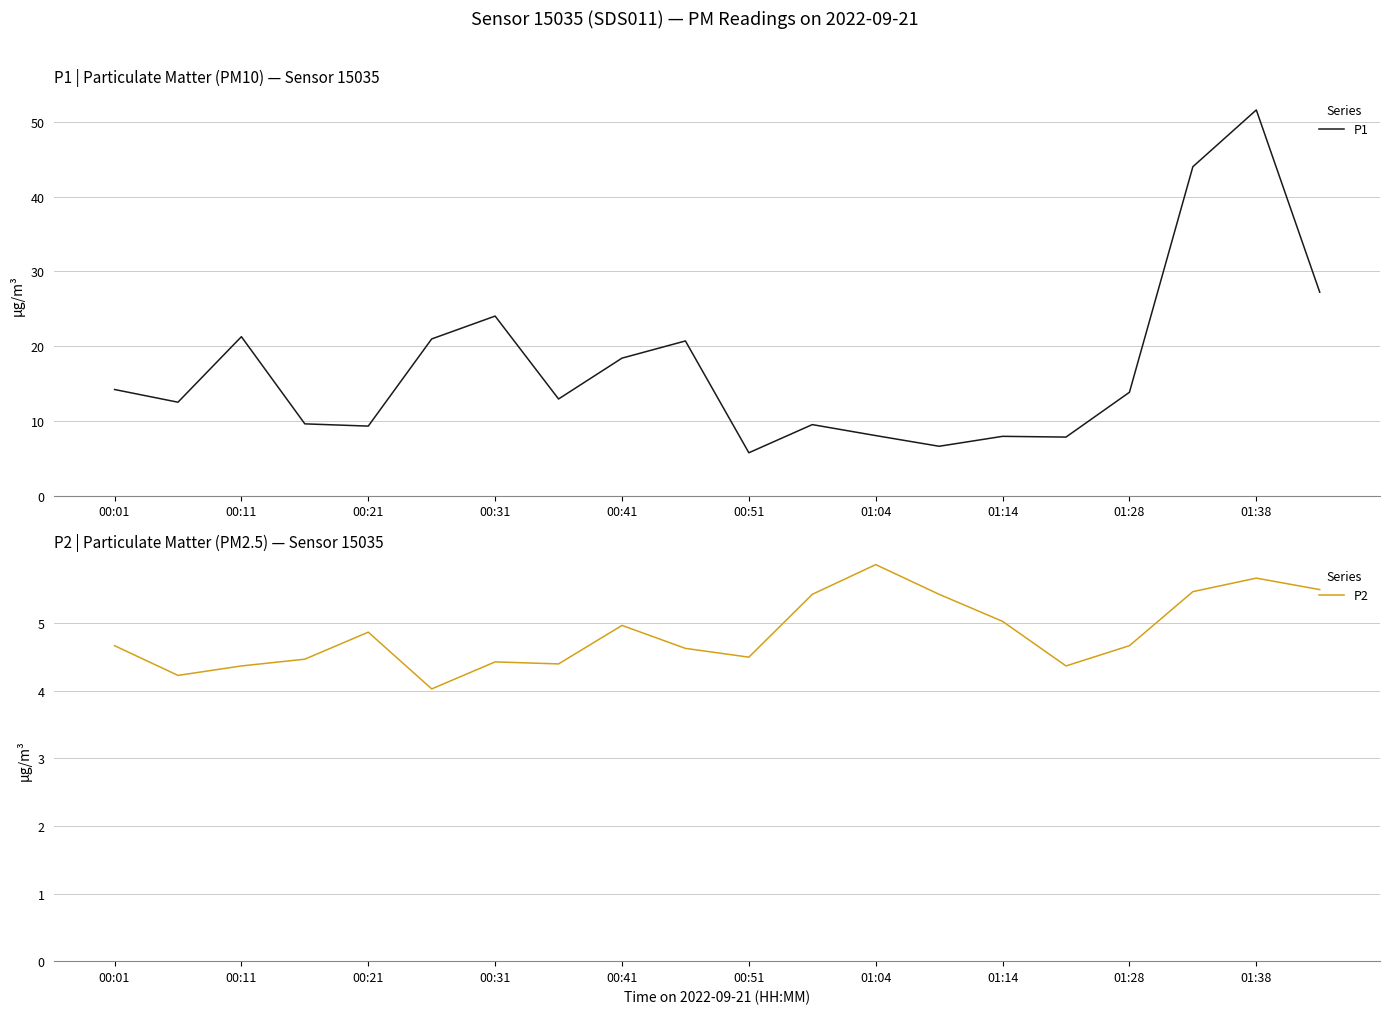

What is the value of the P2 point at the 14th from the left?

5.4